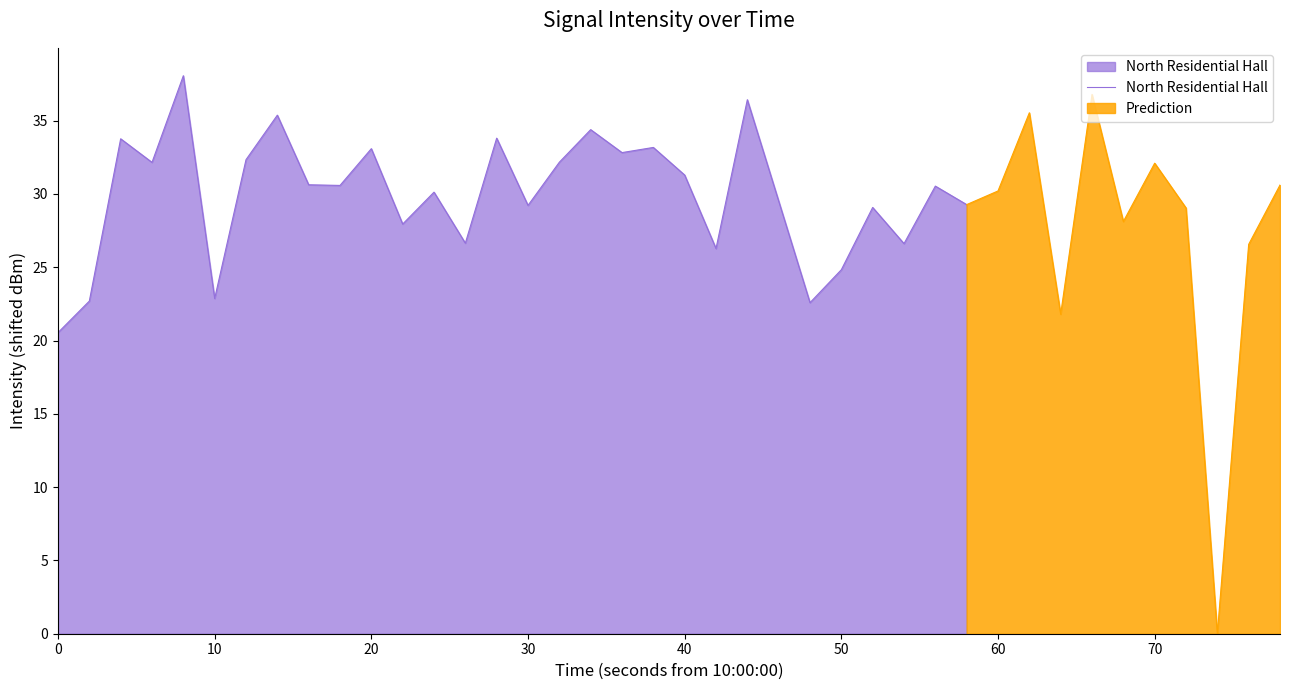

What is the average value?

30.0